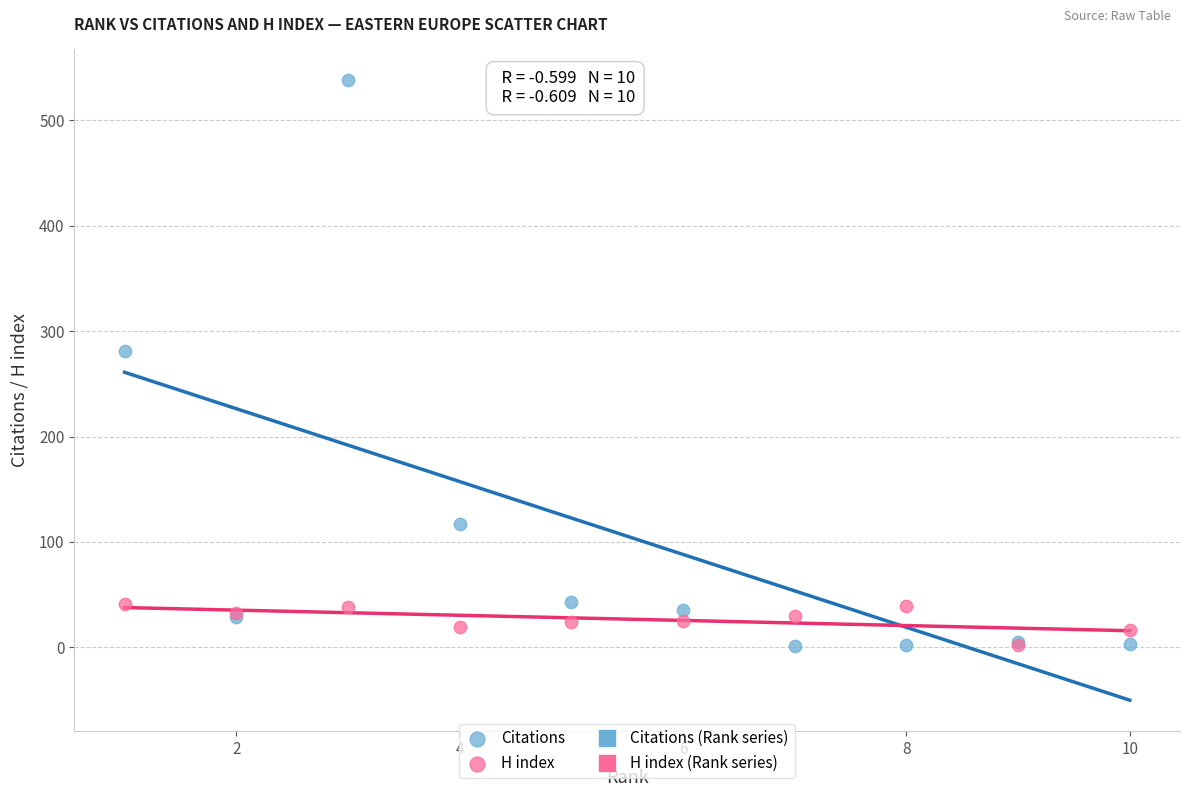

Across all series, what Y value is closest to 269?

281